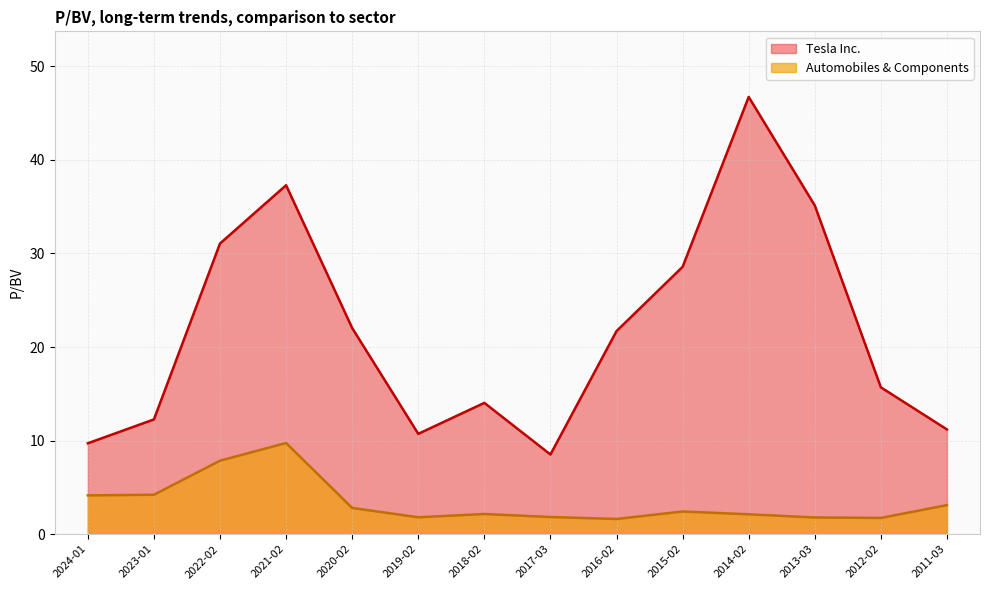

What are all the series names shown in the legend?

Tesla Inc., Automobiles & Components